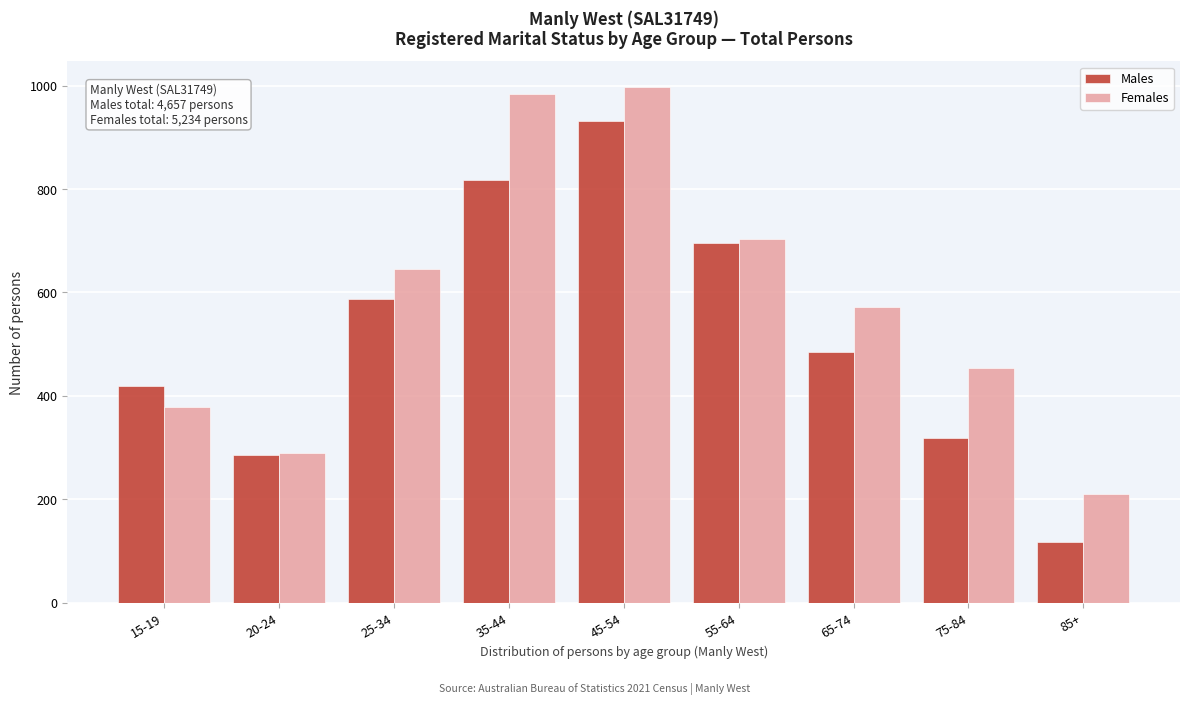

Reading left to right, transcribe all the data shown in this chart.

Males: 419	285	587	818	931	695	484	319	118
Females: 379	289	646	984	997	703	572	453	210